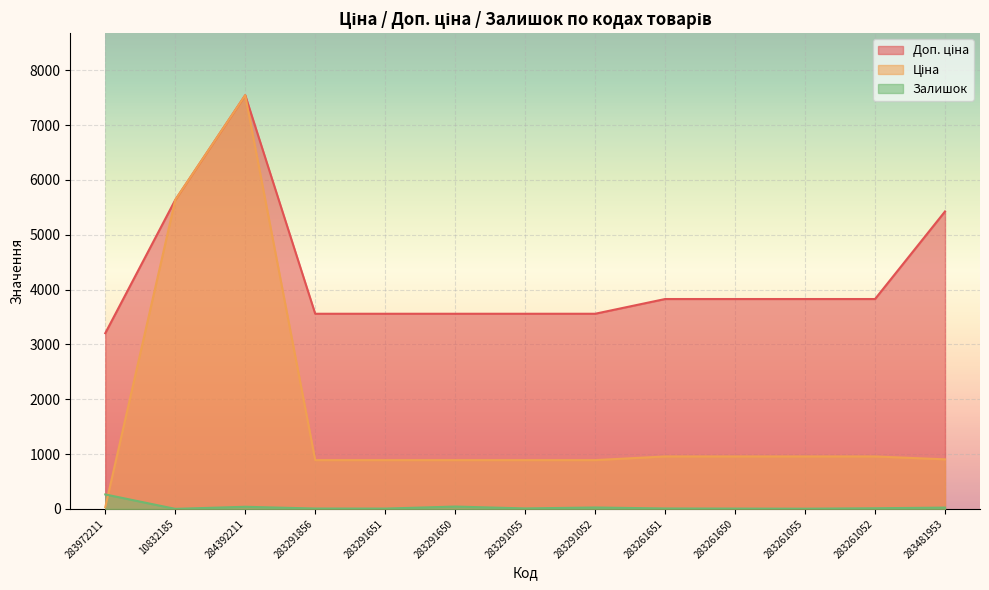

How many lines are shown in the chart?

3